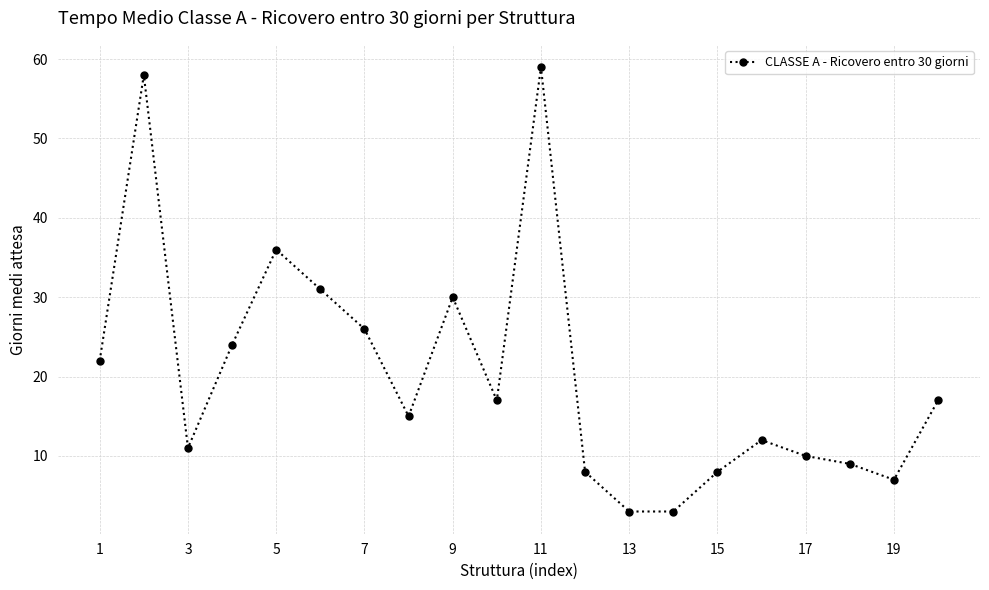

What is the smallest value displayed?

3